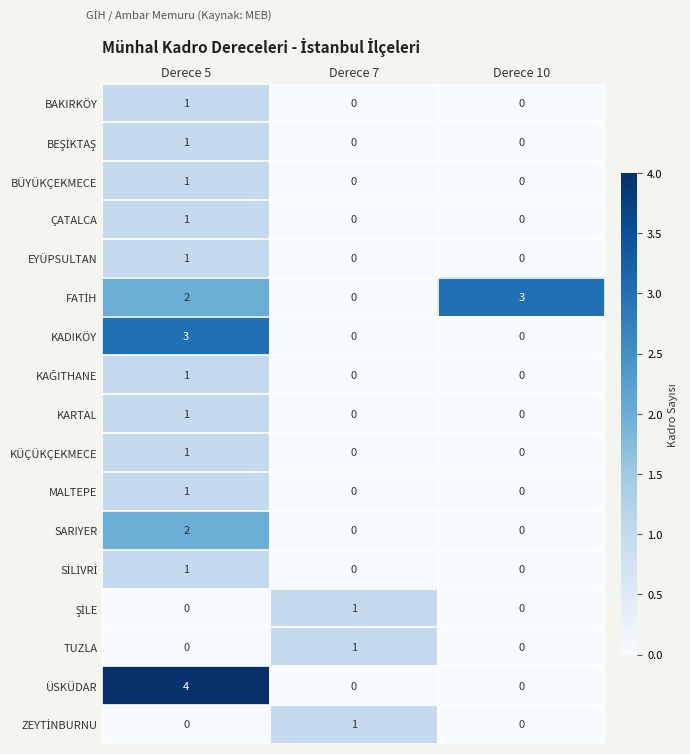

At which category is the sum across all series the highest?

Derece 5